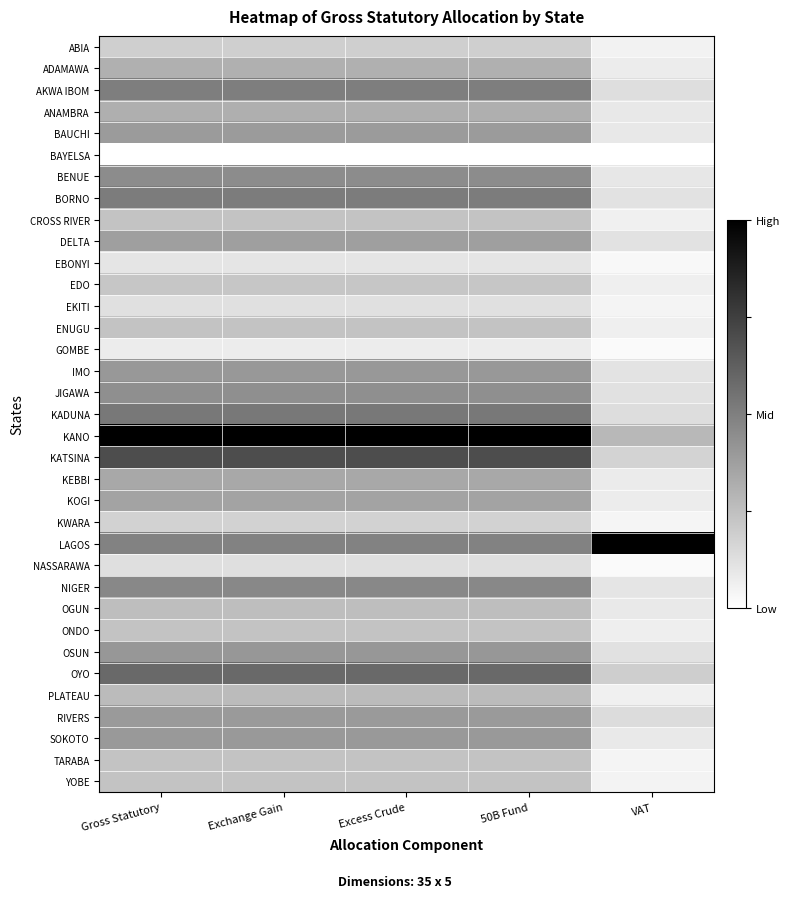

At how many categories does at least one series exceed 0?

5